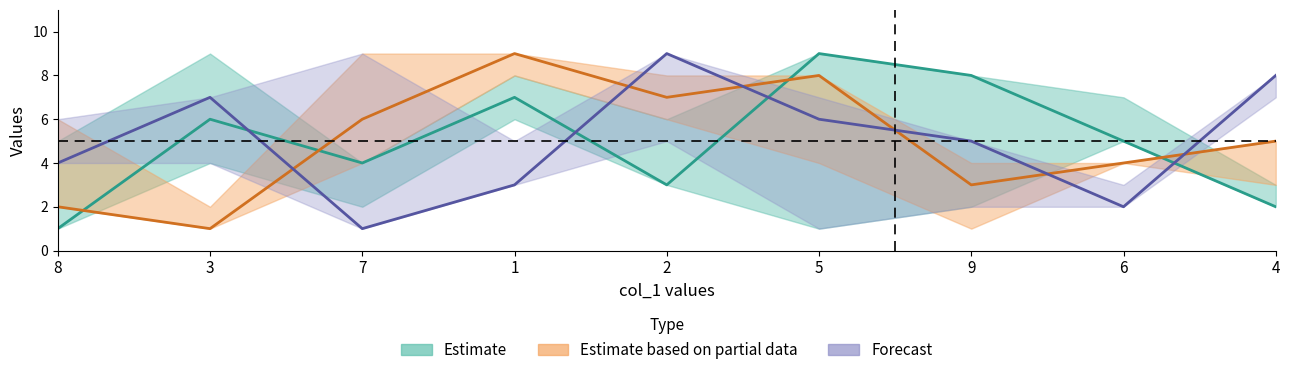

Which series ends up on top after the final intersection of Estimate based on partial data and Forecast?

Forecast